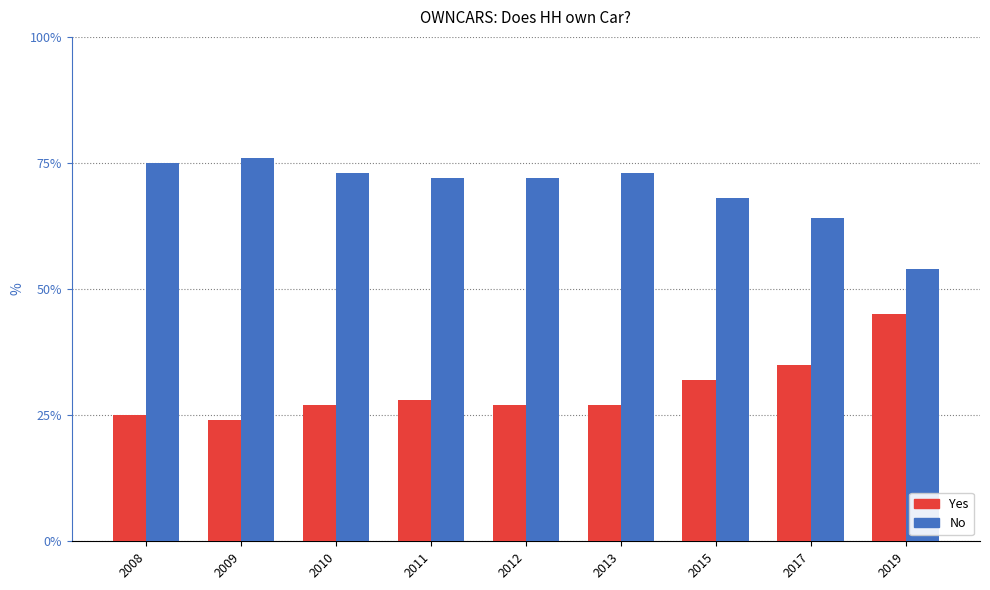

Reading left to right, what are all the values shown in this chart?

Yes: 25	24	27	28	27	27	32	35	45
No: 75	76	73	72	72	73	68	64	54